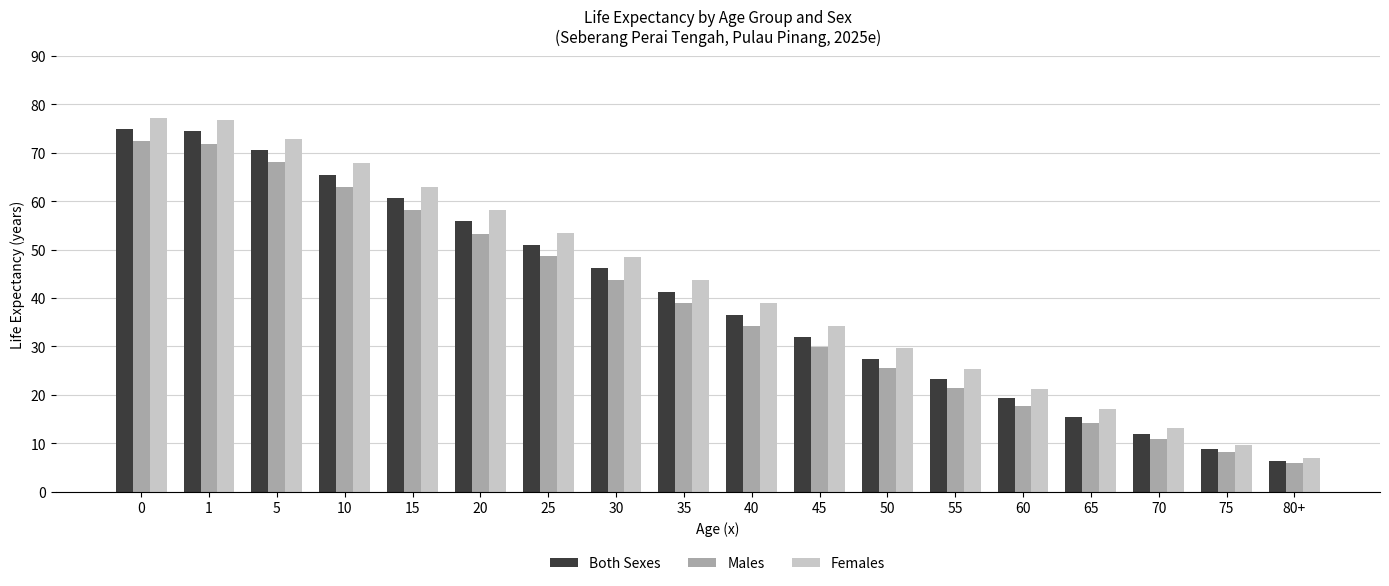

How many groups of bars are there?

18